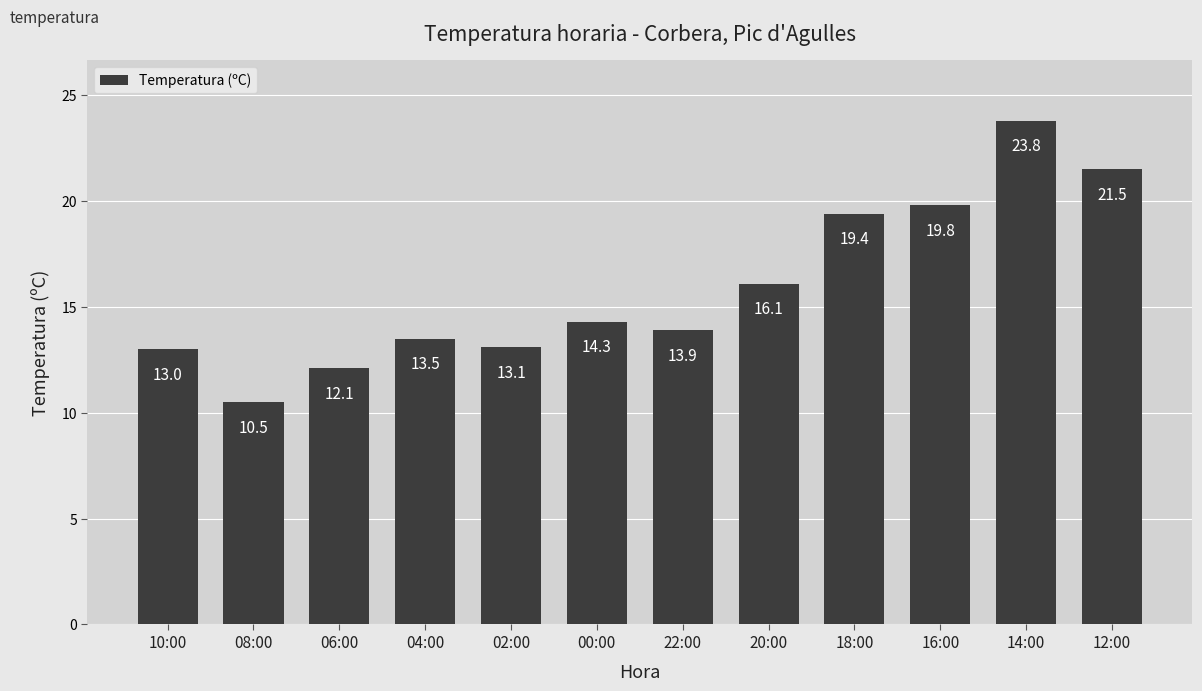

The value at 06:00 is 12.1. True or false?

True